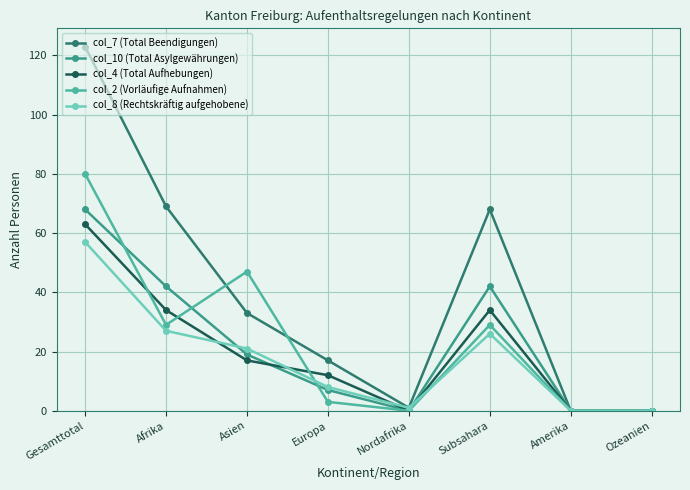

At which label does col_10 (Total Asylgewährungen) reach its peak?

Gesamttotal